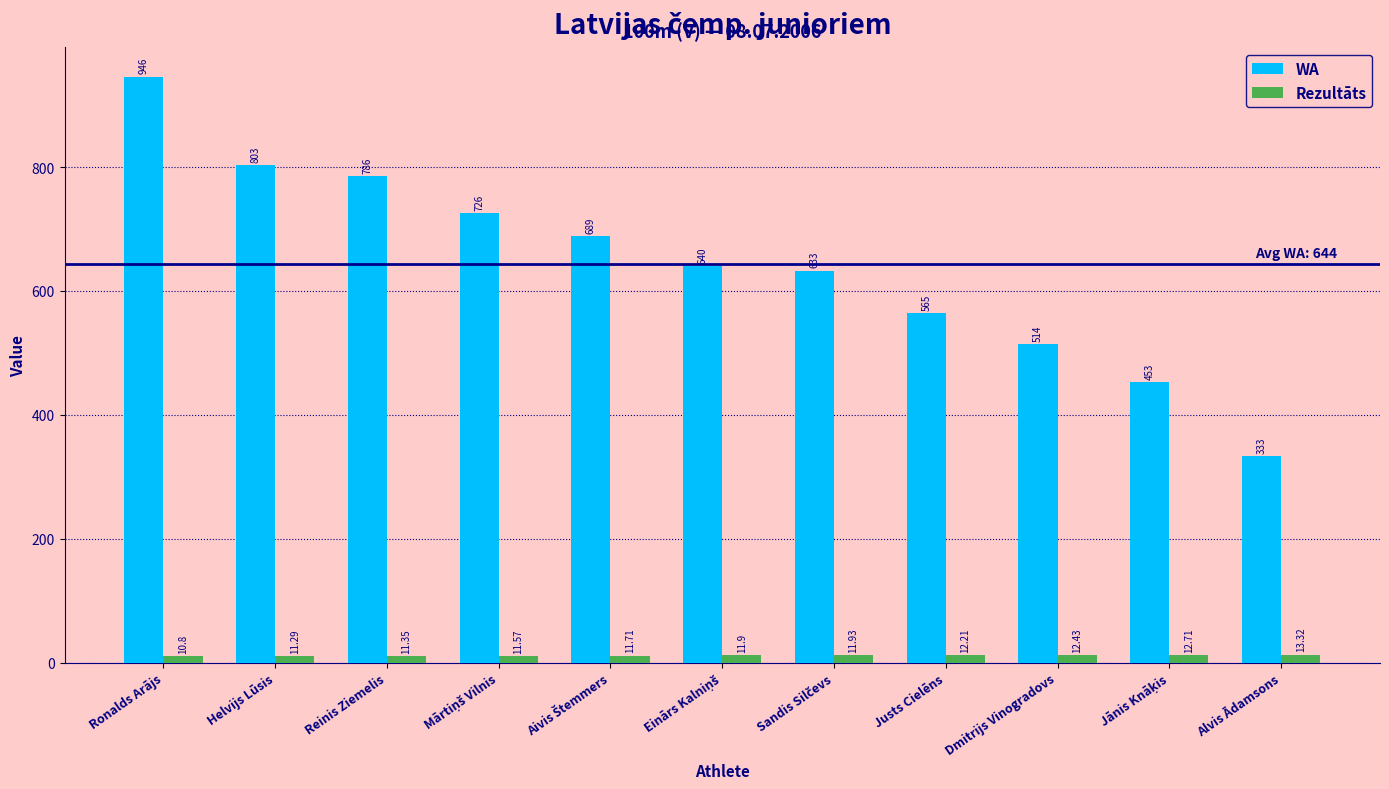

True or false: Rezultāts has a value of 10.8 at Ronalds Arājs.

True